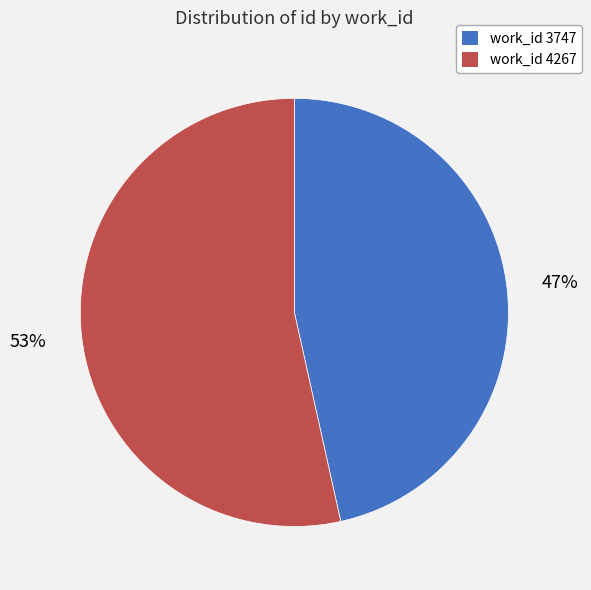

Is there a majority slice in this chart?

Yes